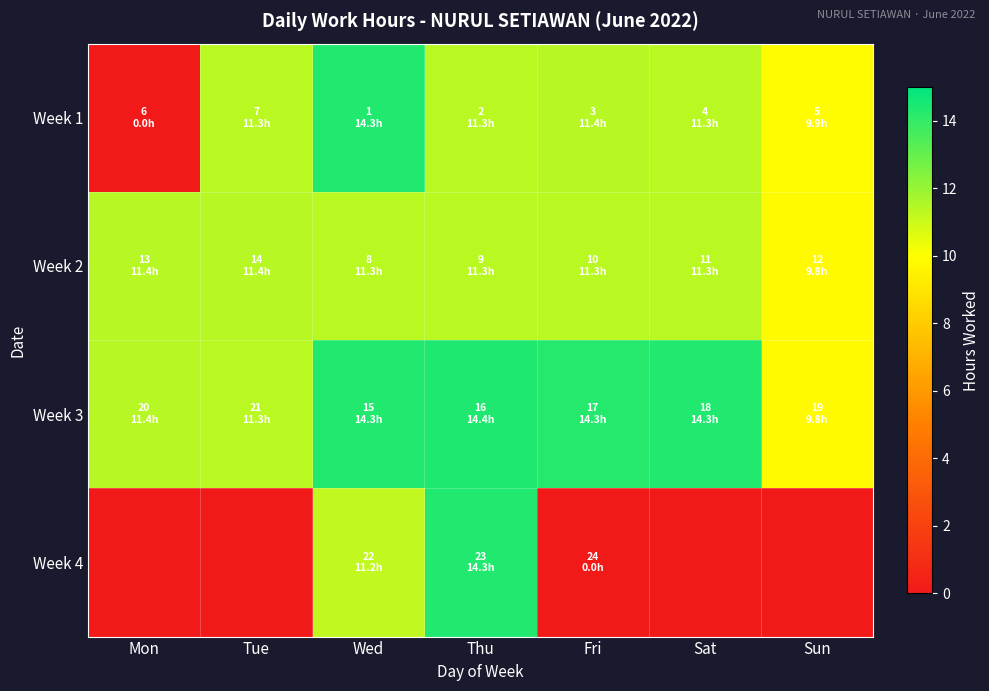

At which category does the chart reach its peak across all series?

Thu